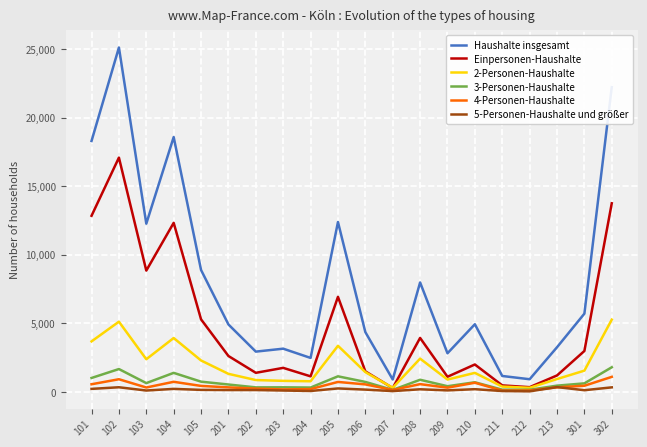

Between 102 and 210, which series saw the biggest shift?

Haushalte insgesamt